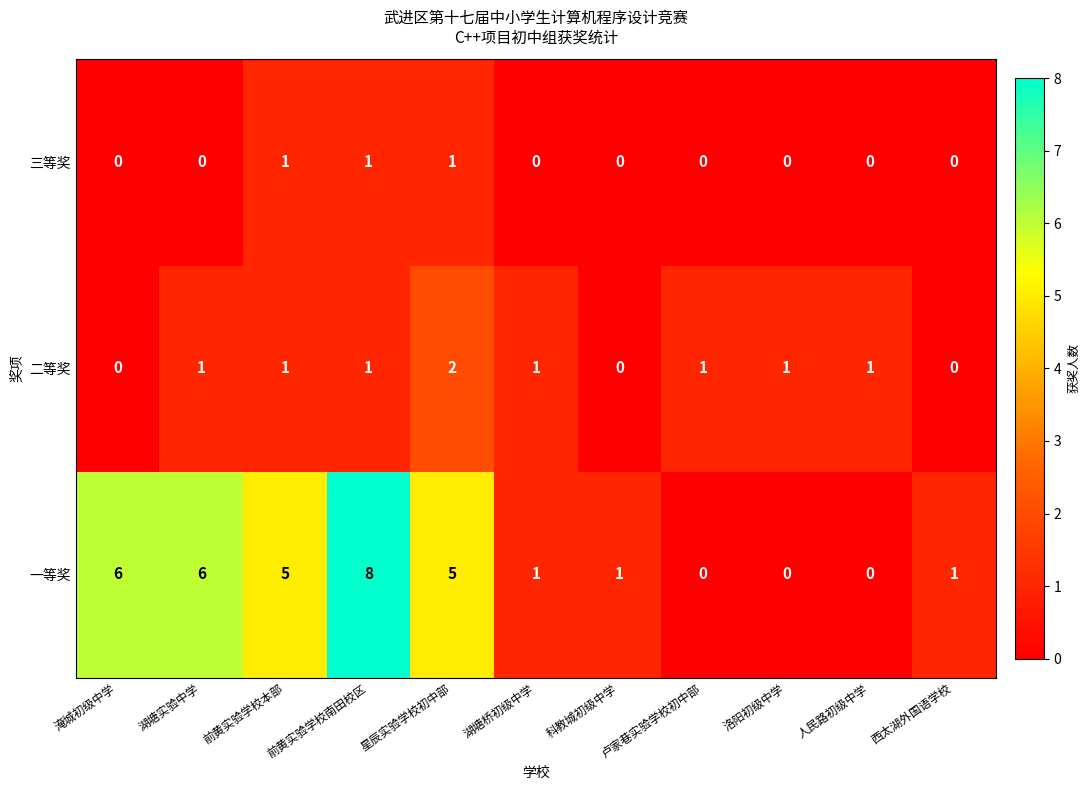

Rank the series at 湖塘实验中学 from highest to lowest value.

一等奖, 二等奖, 三等奖